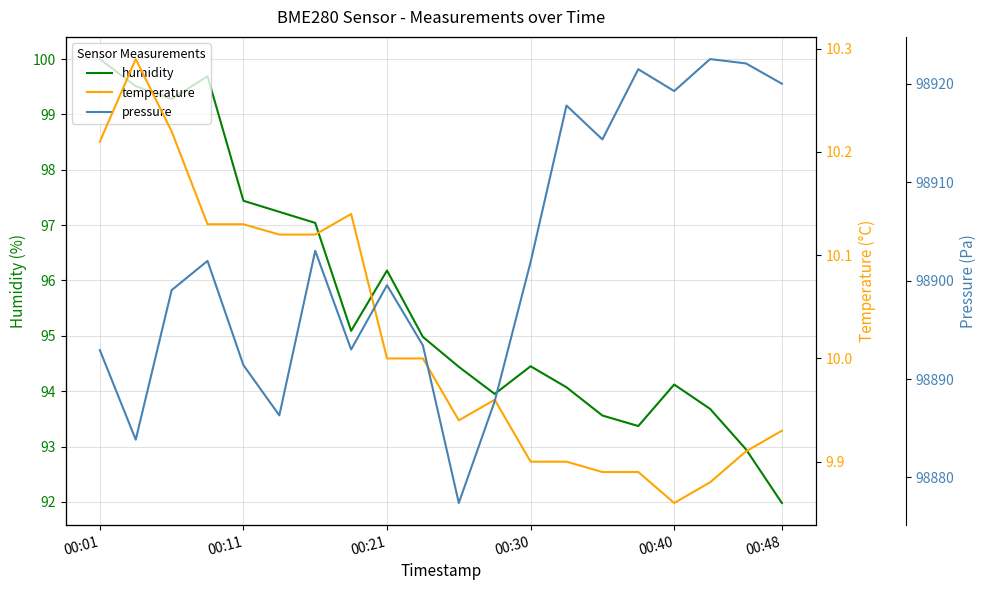

True or false: pressure has more than 1 interior local peaks.

True